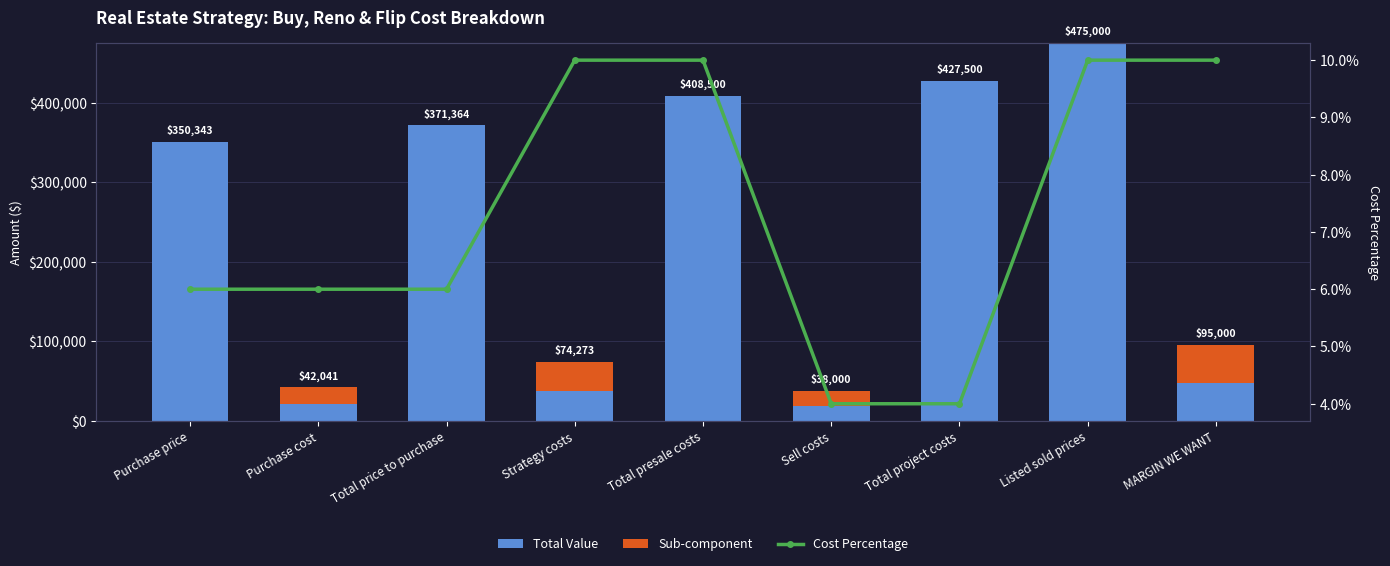

Is it true that Total Value equals 427500.0 at Total project costs?

True